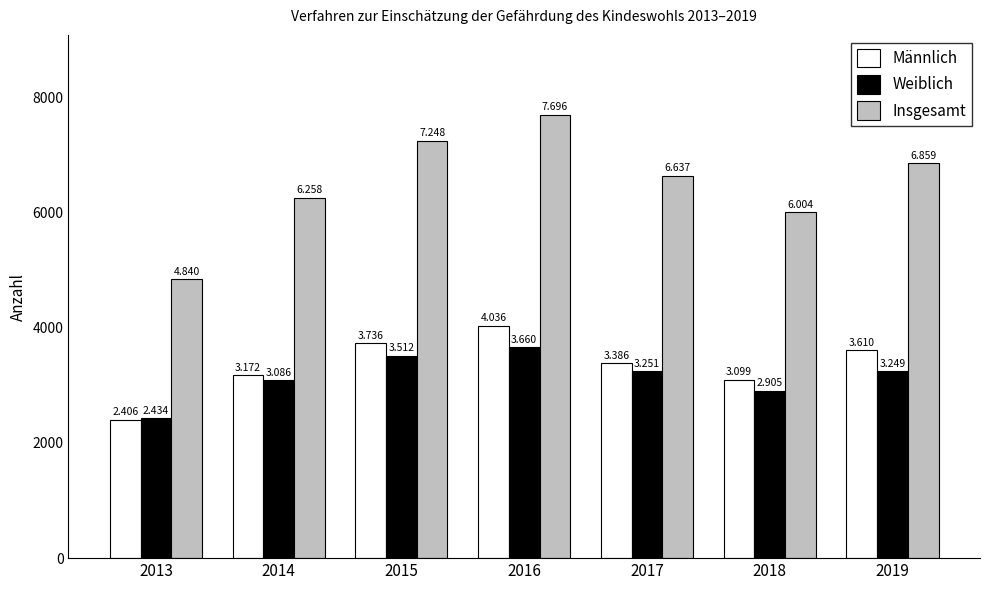

How many groups of bars are there?

7